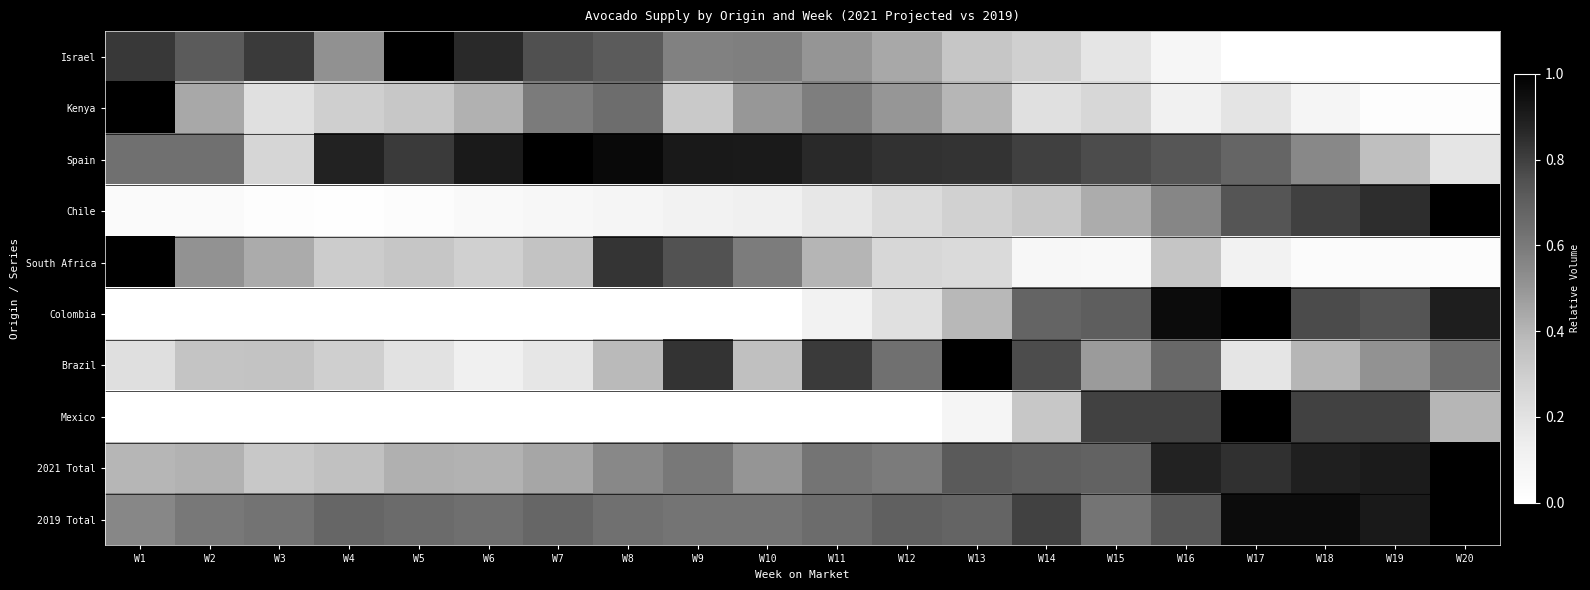

At W12, list the series in order from largest to smallest.

Spain, 2019 Total, Brazil, 2021 Total, Kenya, Israel, South Africa, Chile, Colombia, Mexico